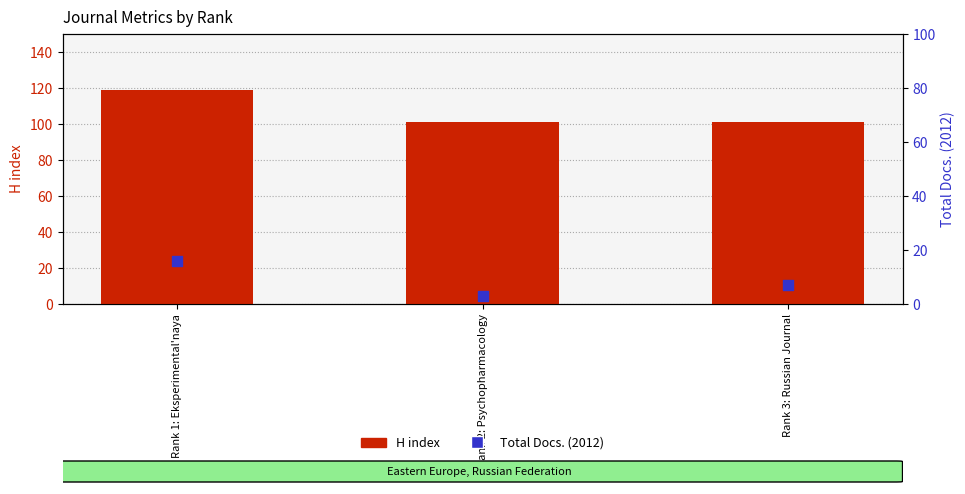

Is the value of H index at Rank 2: Psychopharmacology greater than the value of Total Docs. (2012) at Rank 1: Eksperimental'naya?

Yes